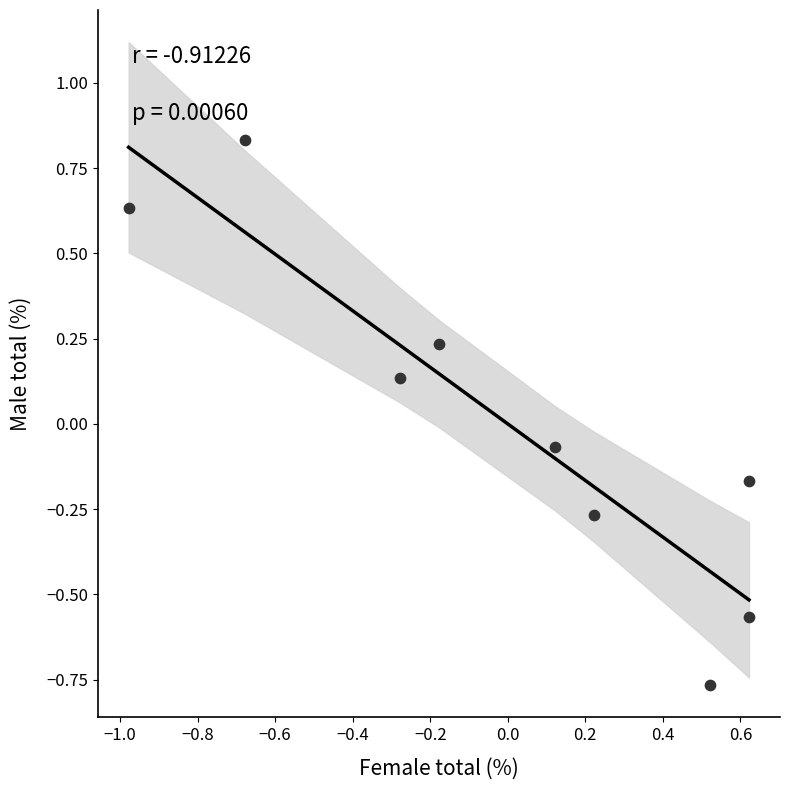

What is the range of Y values (max minus min)?

1.6